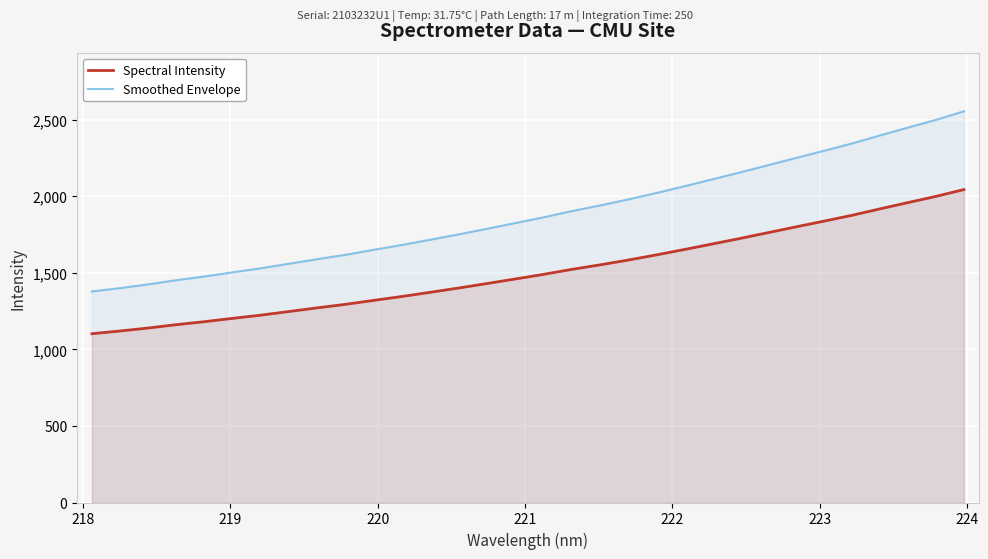

What is the value of the Smoothed Envelope point at the 28th from the left?

2343.5